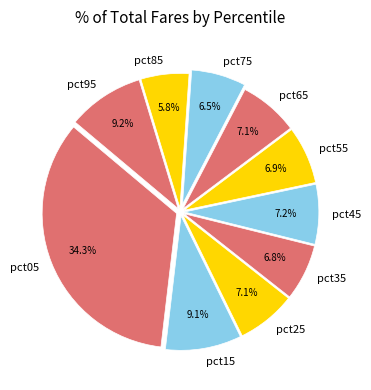

To the nearest percent, what is the difference between the pct05 and pct15 slice percentages?

25%